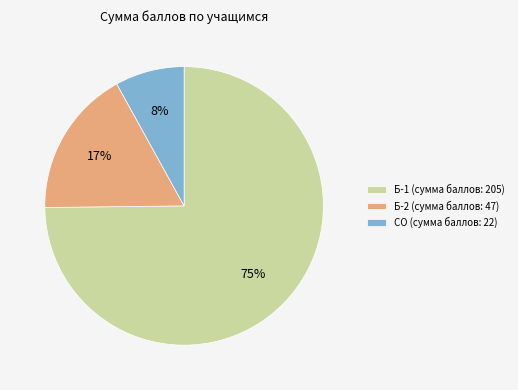

To the nearest percent, what is the difference between the largest and smallest slice percentages?

67%